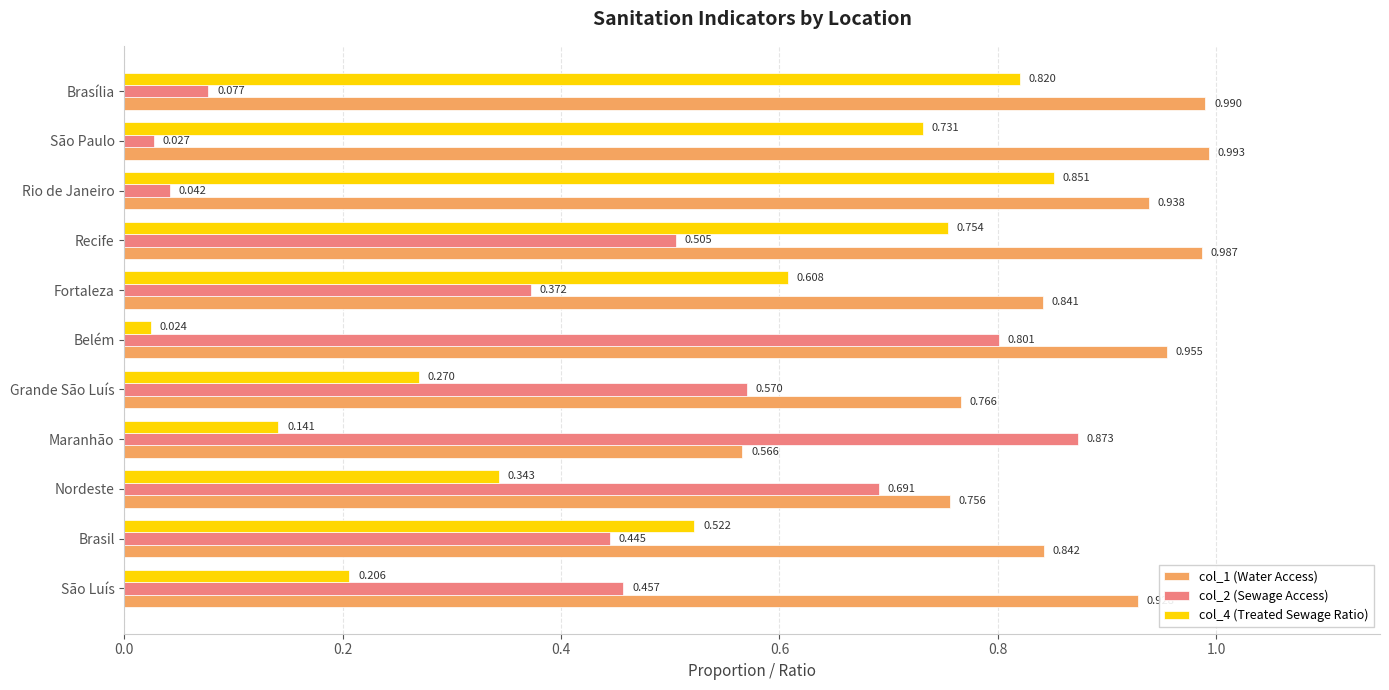

Rank the series by their maximum value, from lowest to highest.

col_4 (Treated Sewage Ratio), col_2 (Sewage Access), col_1 (Water Access)